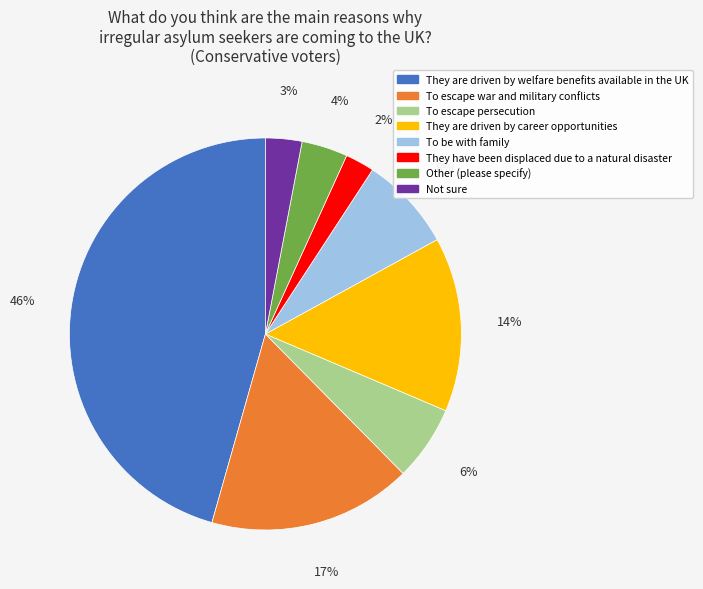

What is the ratio of the value at They are driven by welfare benefits available in the UK to the value at To be with family?

5.8